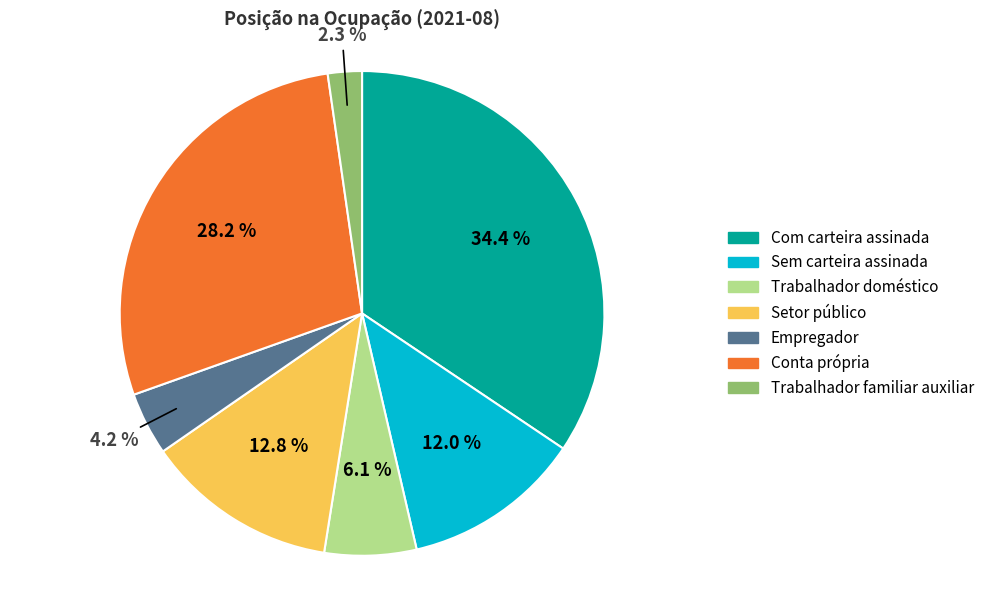

To the nearest percent, what is the combined percentage of Sem carteira assinada and Trabalhador doméstico?

18%